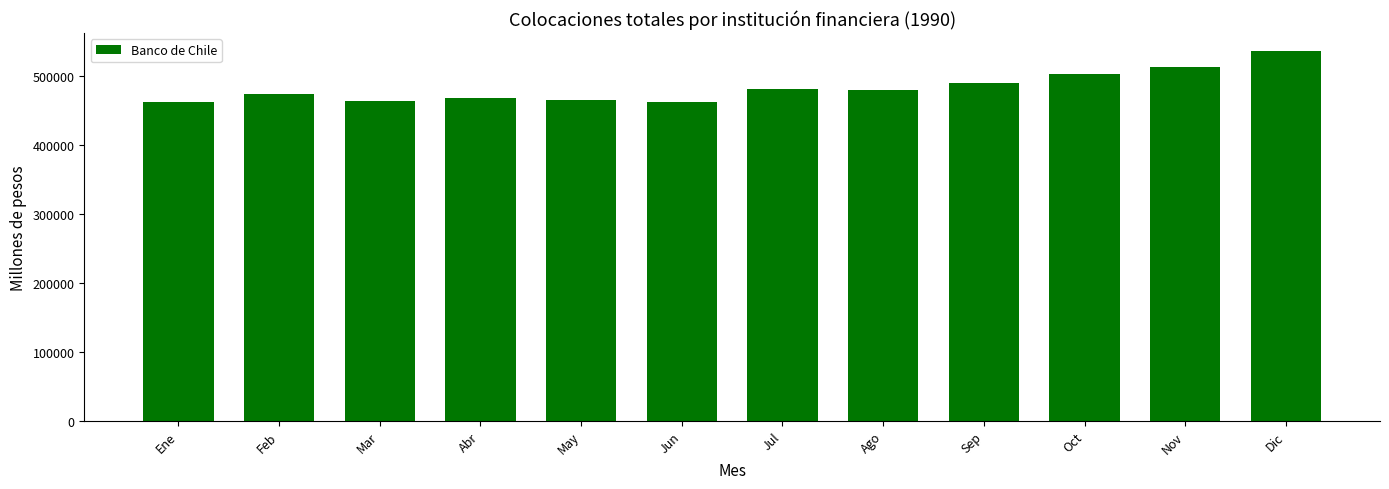

What is the change in value from Jun to Dic?

+72764.4